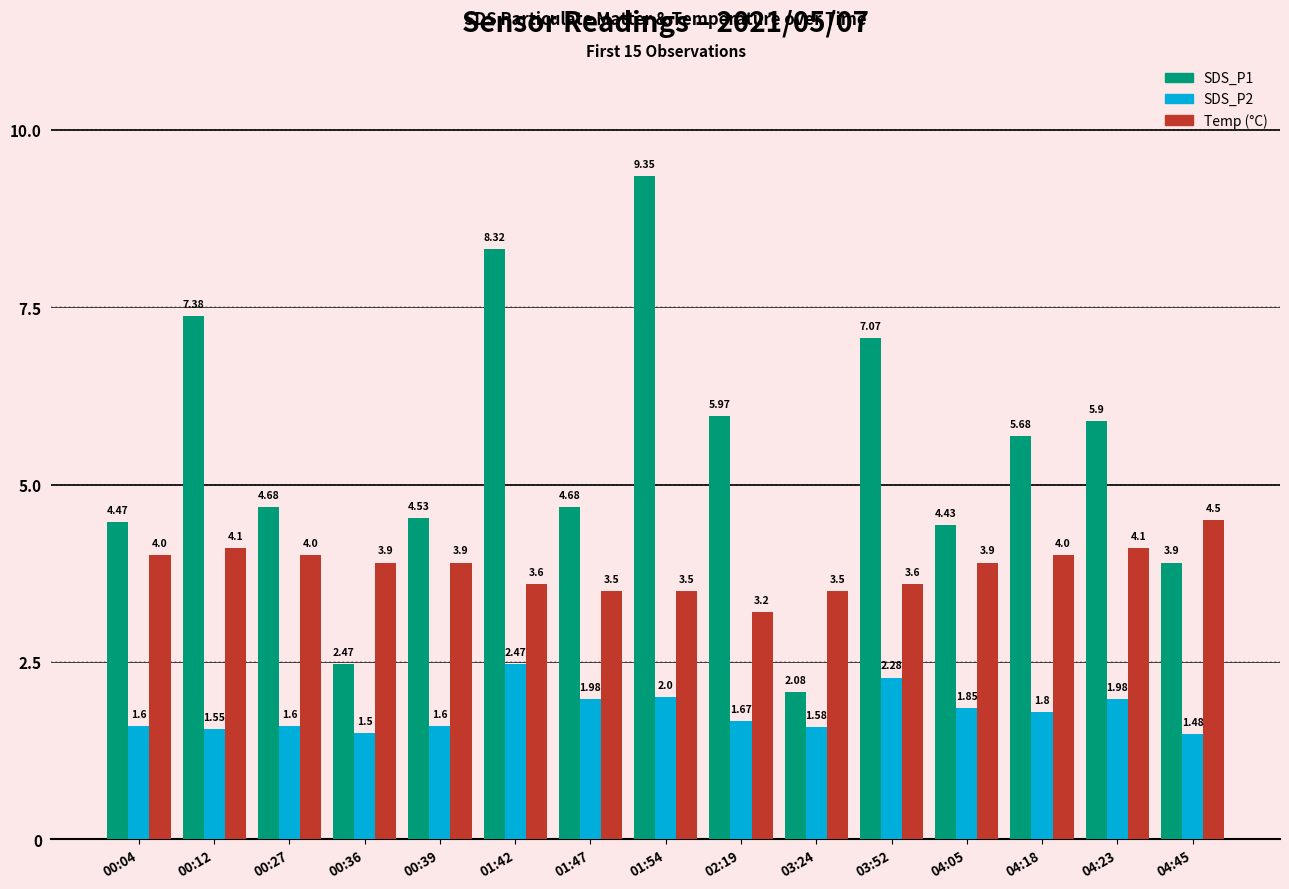

At which category is the sum across all series the highest?

01:54